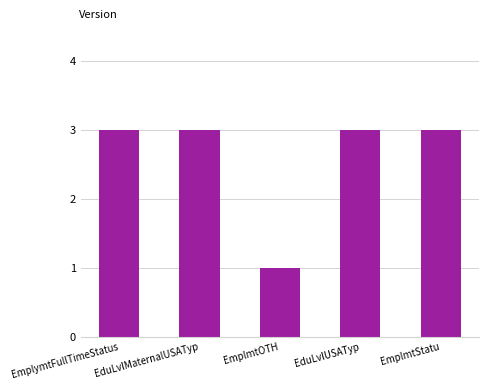

What is the difference between the second highest and minimum values?

2